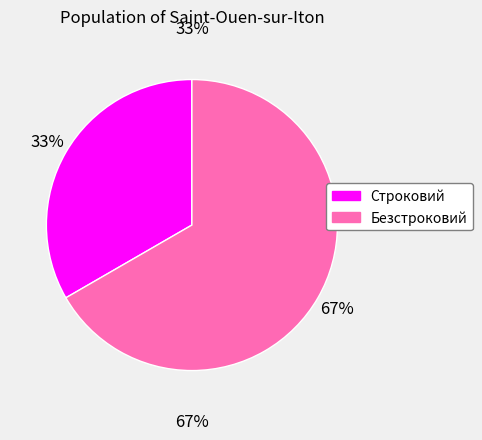

What percentage is the Строковий slice, to the nearest percent?

33%